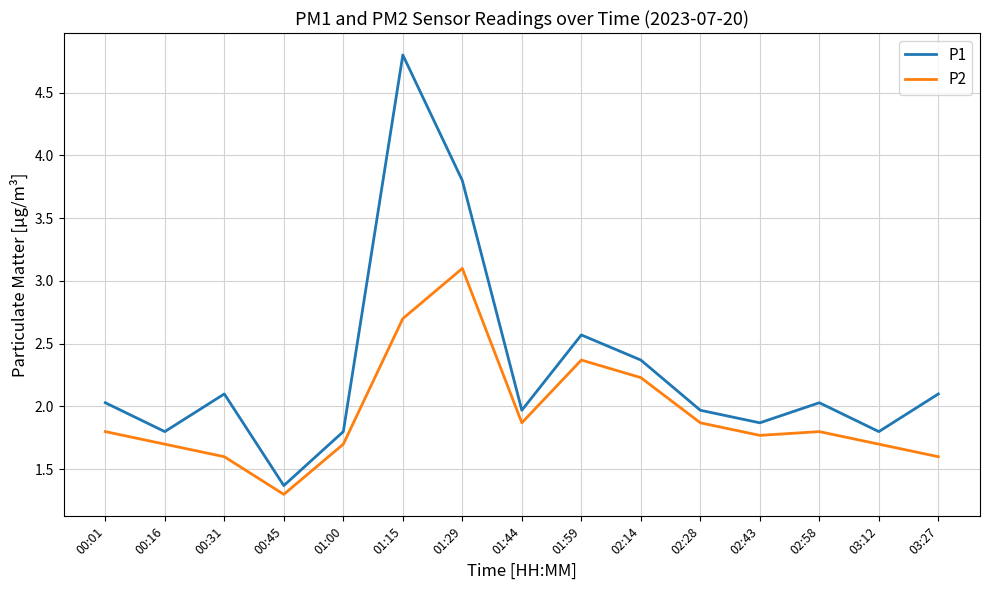

List the series in order of their peak value, lowest first.

P2, P1